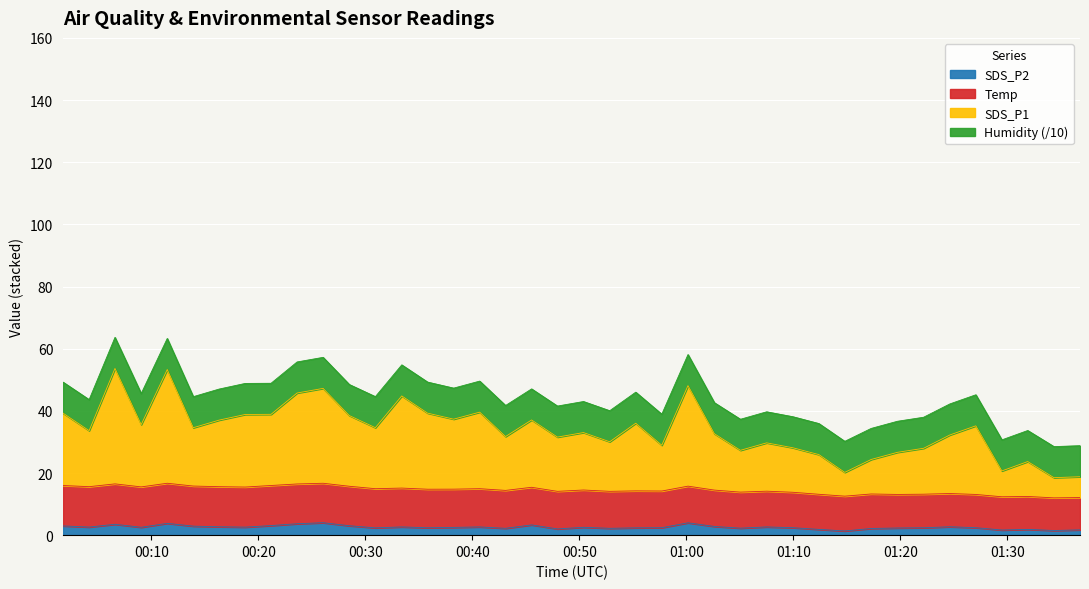

Does the chart display data point markers on the line(s)?

No